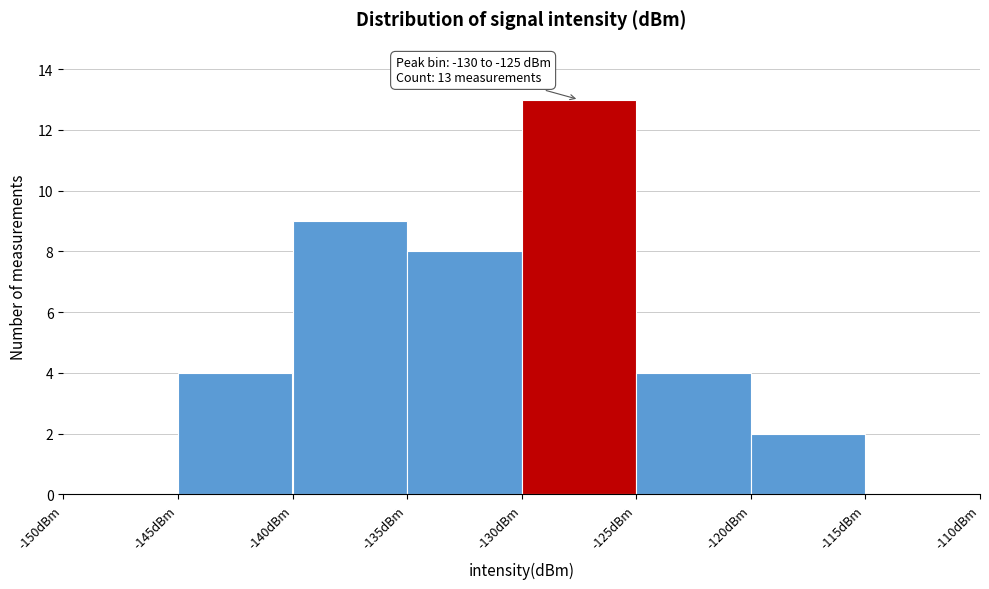

Over which range of the x-axis is the bar tallest?

-130 to -125